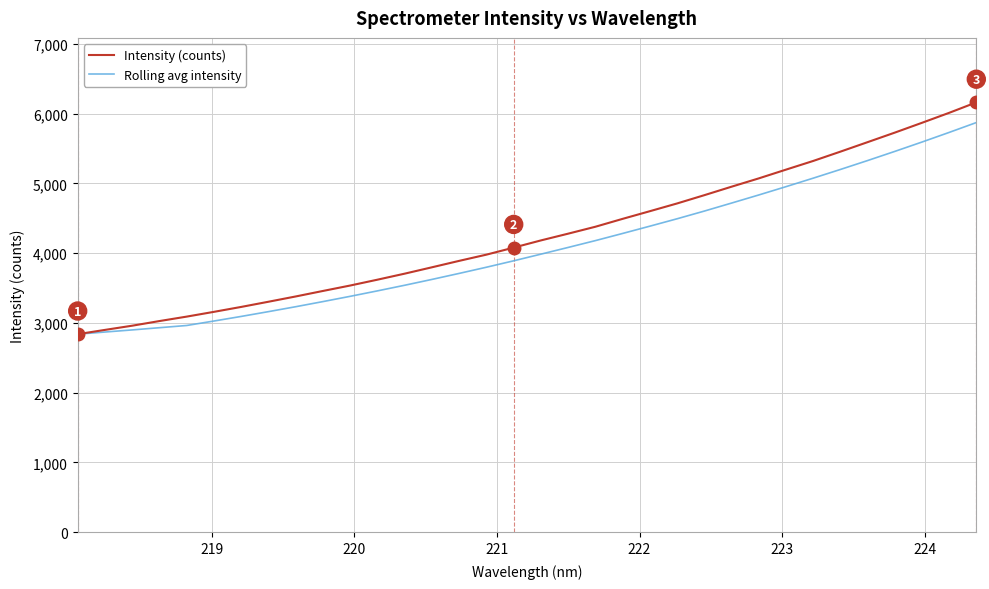

What is the difference between the maximum and minimum values in the Rolling avg intensity series?

3033.1